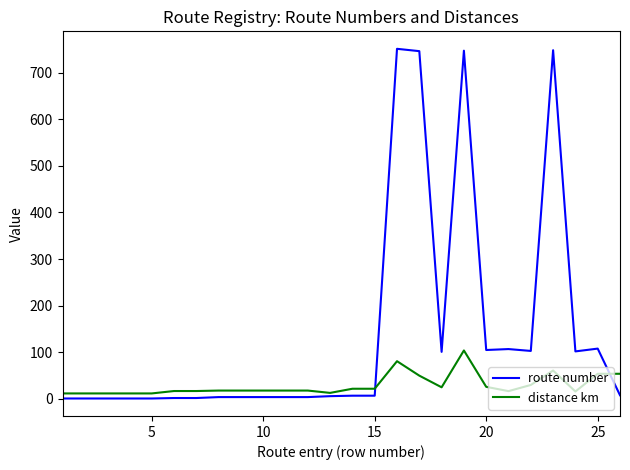

List the series in order of their overall mean, lowest first.

distance km, route number